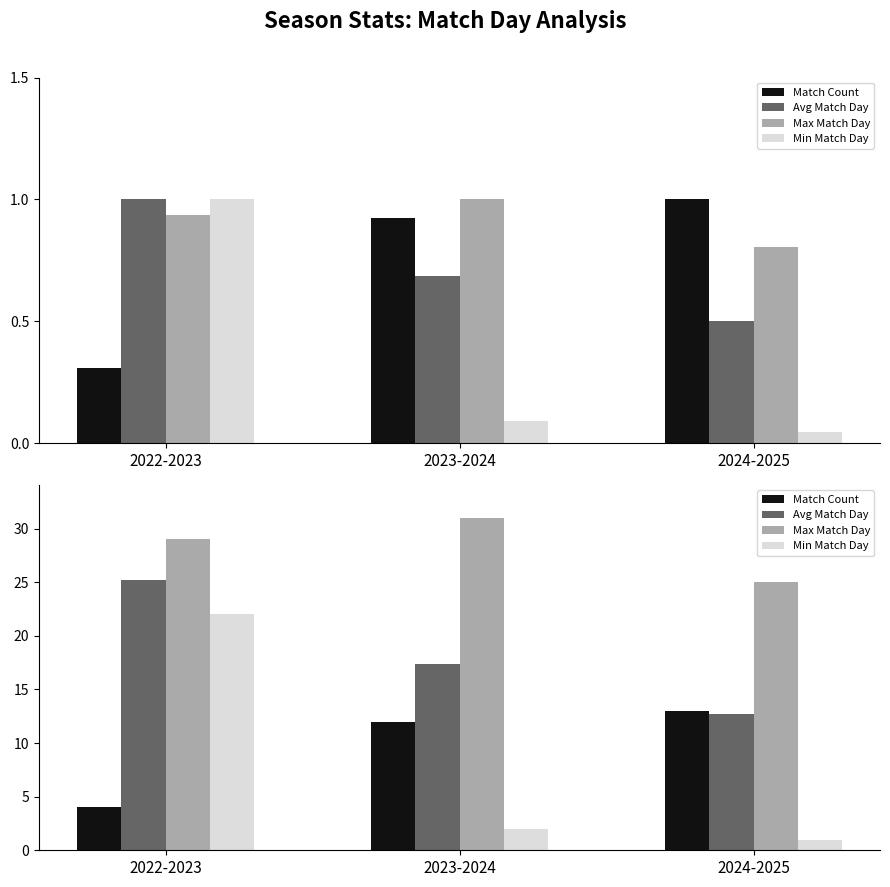

What is the total value across all series at 2022-2023?

80.2